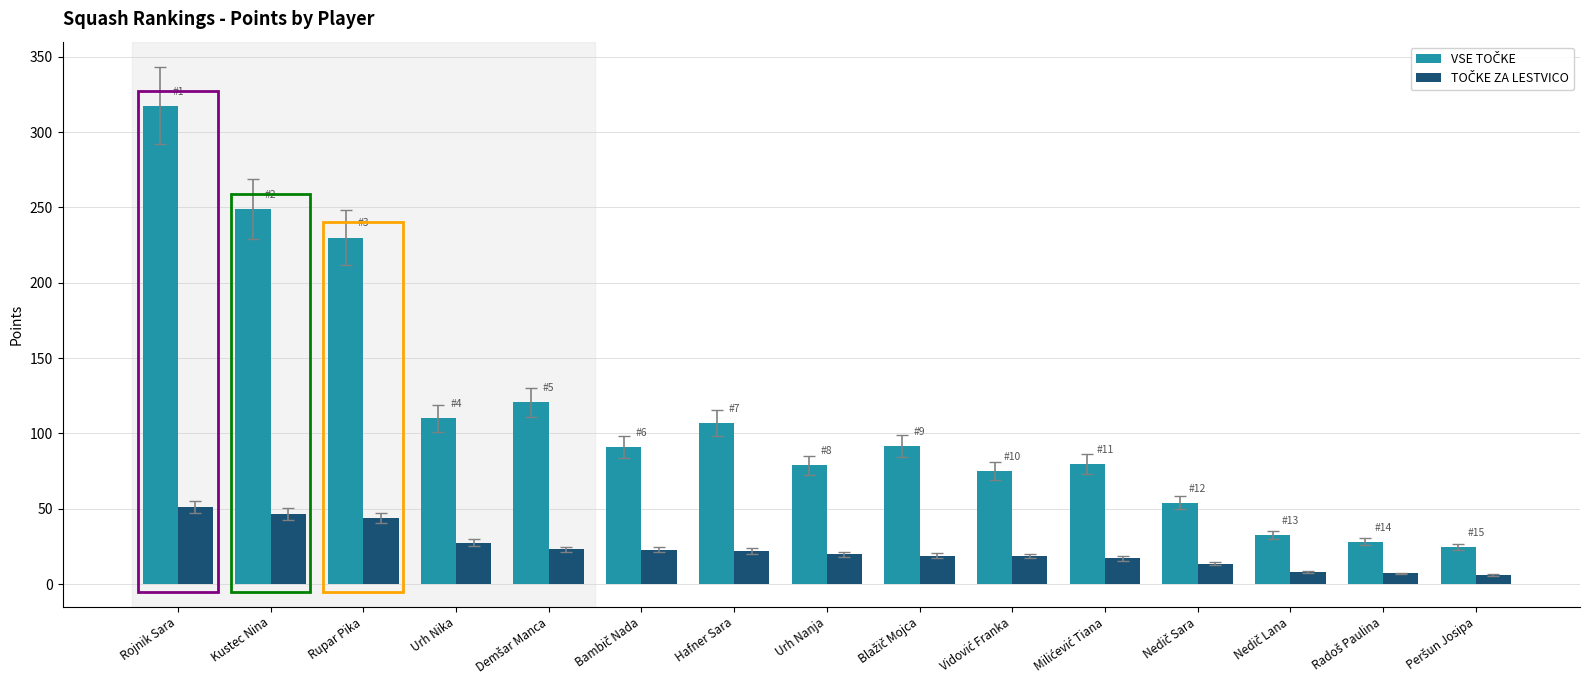

Which category has the highest value across all series?

Rojnik Sara